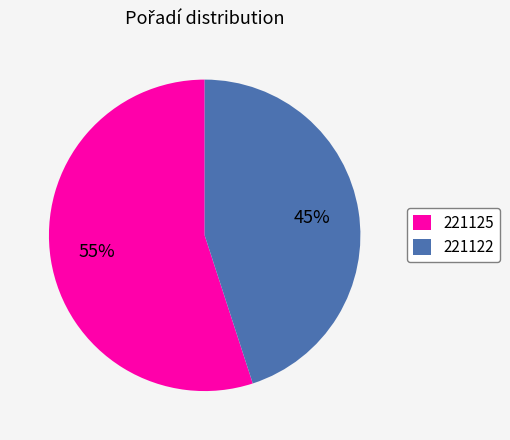

Which has a higher value, 221122 or 221125?

221125